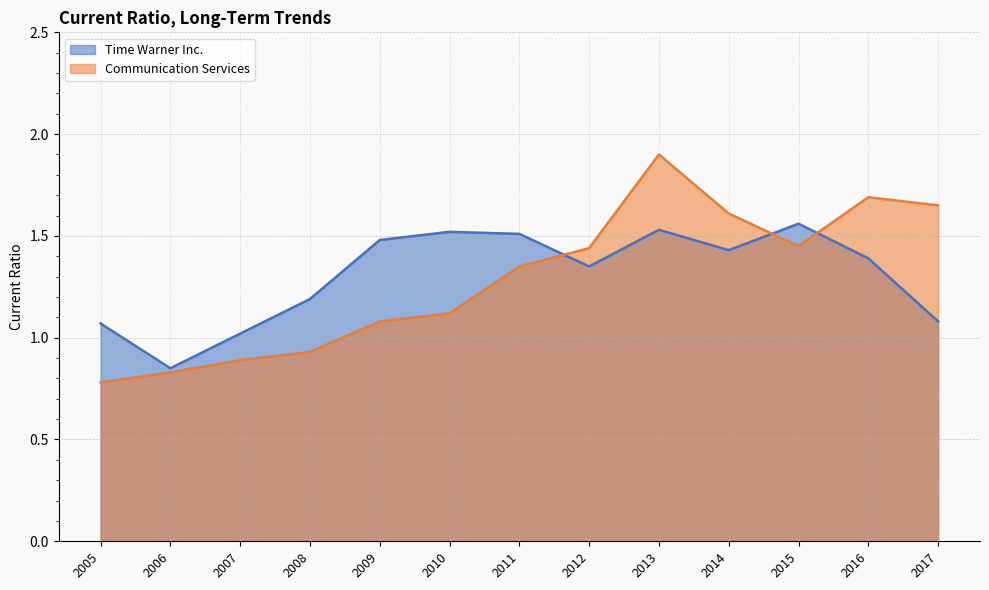

How many times do Time Warner Inc. and Communication Services cross each other?

3